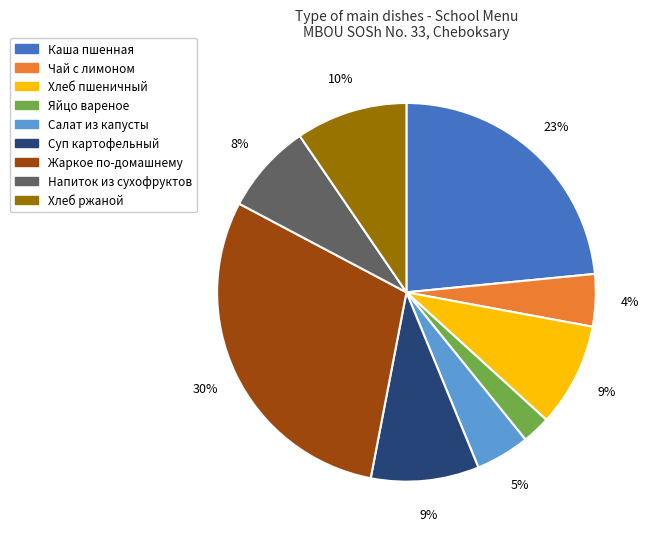

Which category has the smallest portion of the pie?

Яйцо вареное